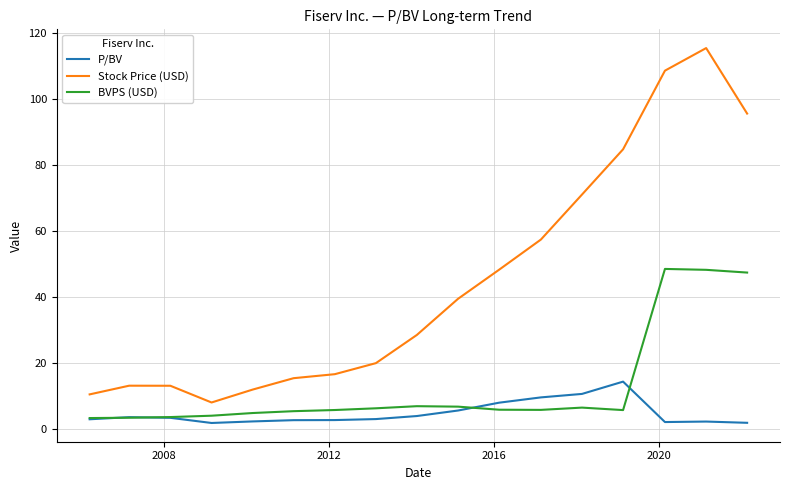

True or false: P/BV has more than 1 interior local peaks.

True